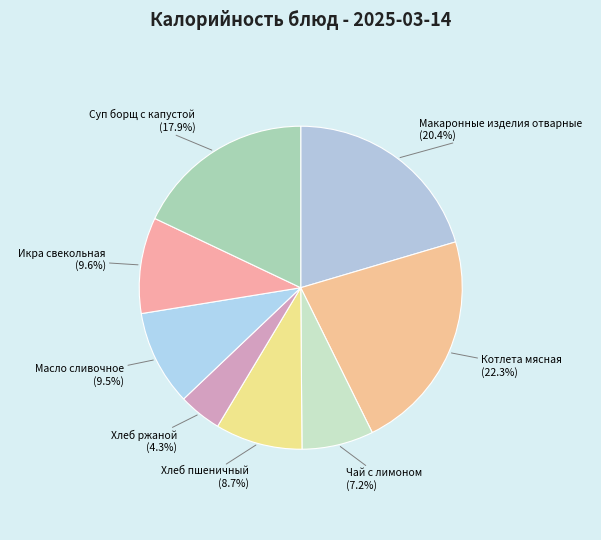

How many slices are in this pie chart?

8